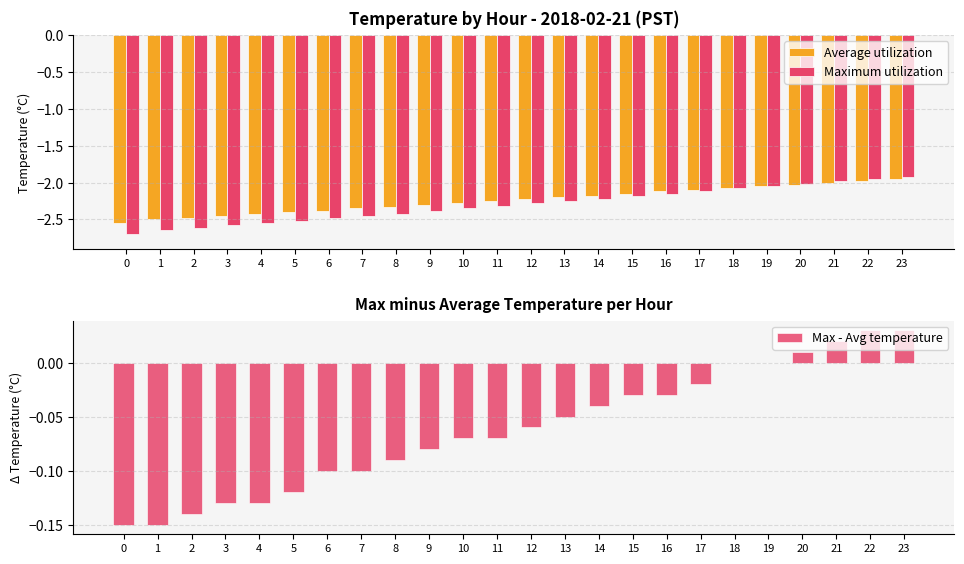

What is the sum of all Average utilization values?

-53.8